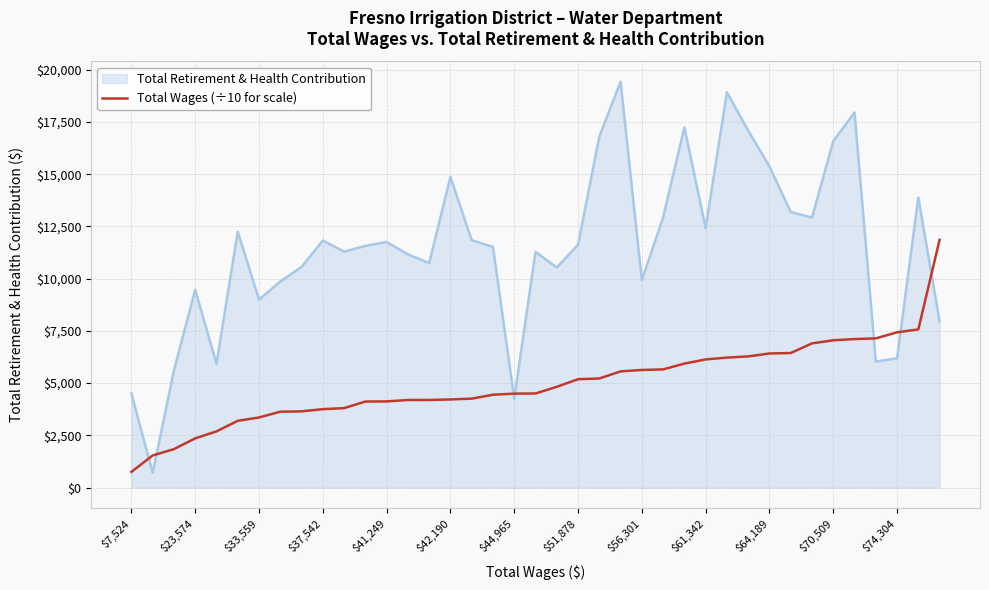

Rank the series by their maximum value, from highest to lowest.

Total Retirement & Health Contribution, Total Wages (÷10 for scale)